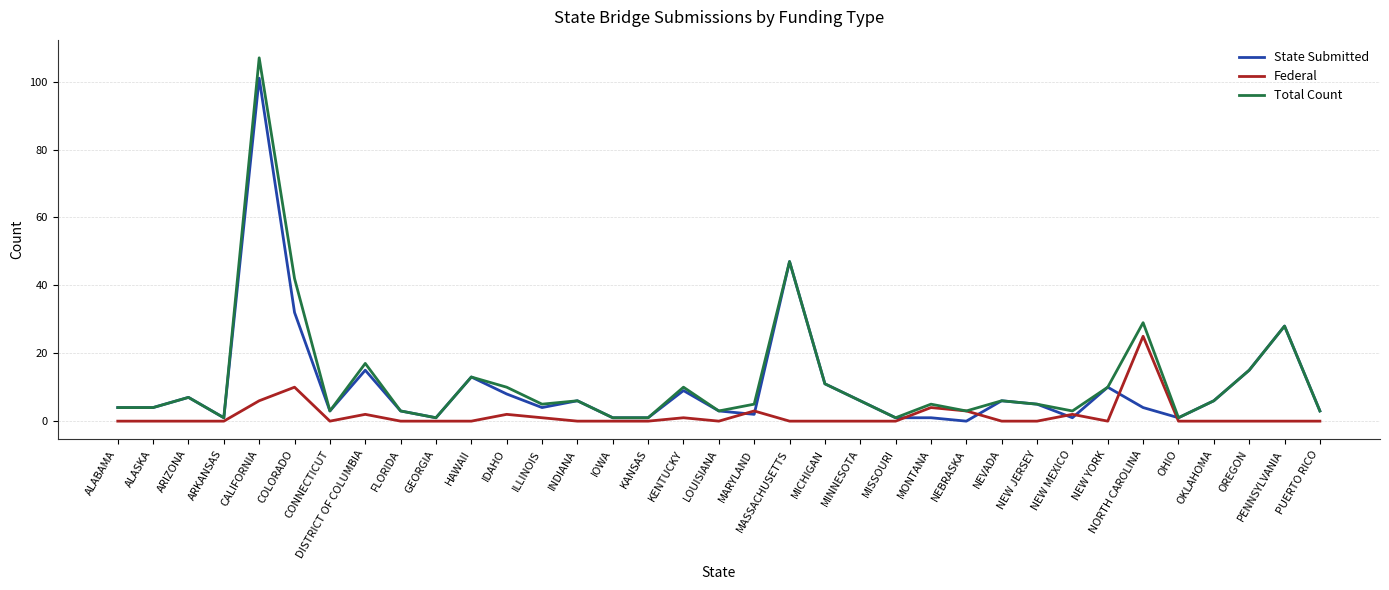

Reading left to right, extract all data points from this chart.

State Submitted: 4	4	7	1	101	32	3	15	3	1	13	8	4	6	1	1	9	3	2	47	11	6	1	1	0	6	5	1	10	4	1	6	15	28	3
Federal: 0	0	0	0	6	10	0	2	0	0	0	2	1	0	0	0	1	0	3	0	0	0	0	4	3	0	0	2	0	25	0	0	0	0	0
Total Count: 4	4	7	1	107	42	3	17	3	1	13	10	5	6	1	1	10	3	5	47	11	6	1	5	3	6	5	3	10	29	1	6	15	28	3